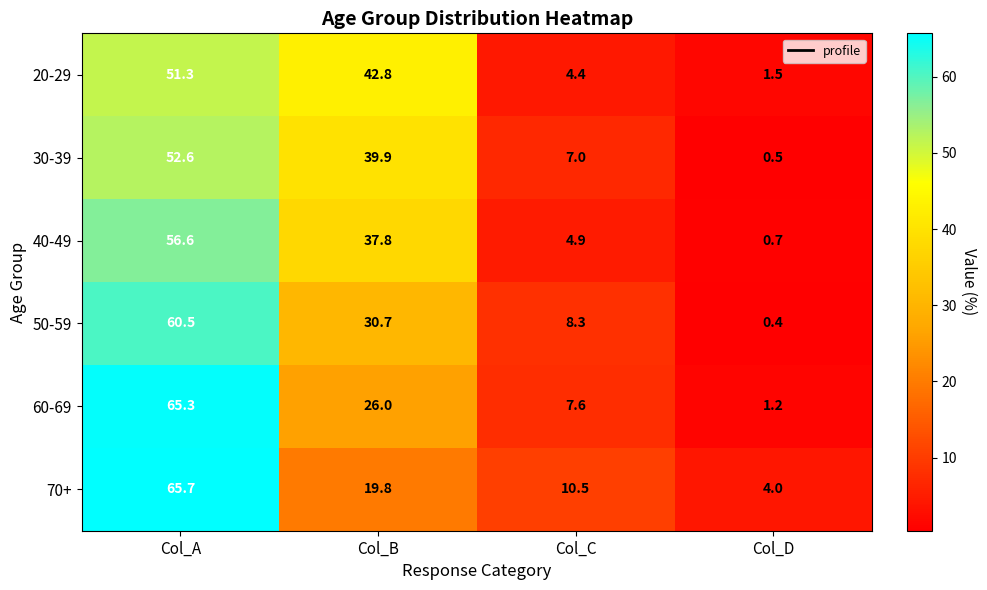

What is the difference between the maximum and minimum values in the 20-29 series?

49.8